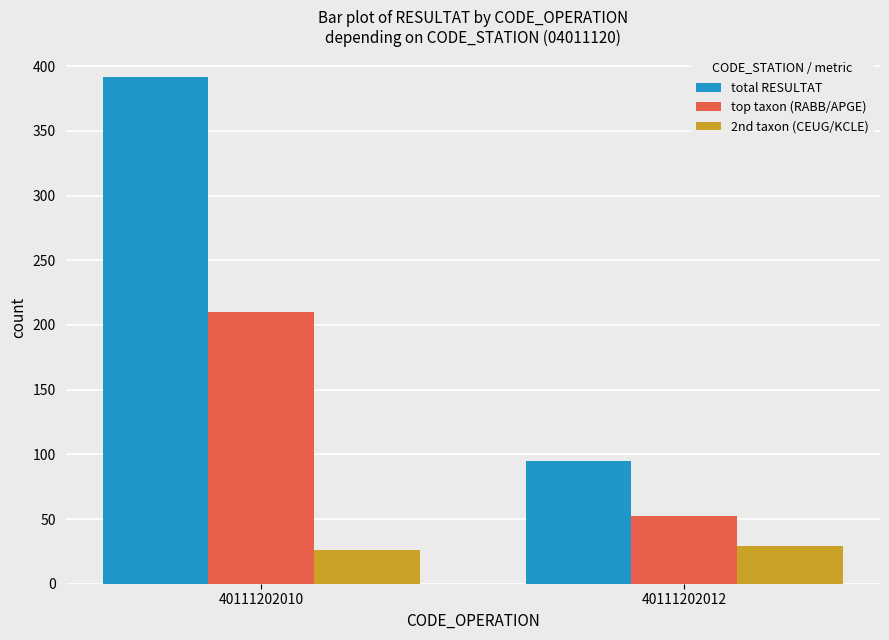

Rank the categories by total RESULTAT value from lowest to highest.

40111202012, 40111202010